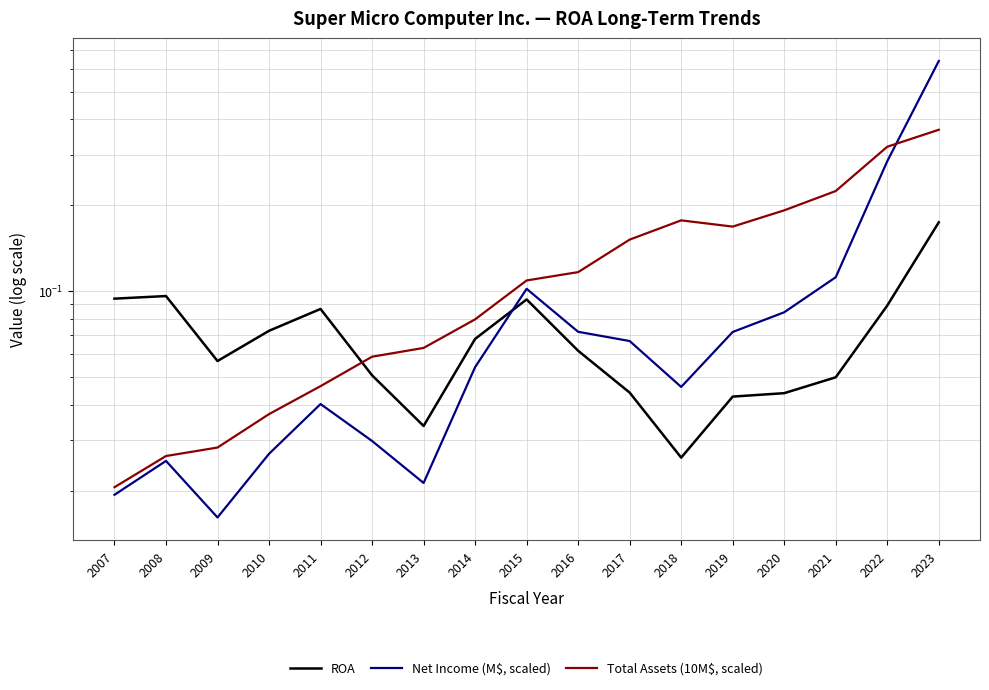

List the series in order of their overall mean, highest first.

Total Assets (10M$, scaled), Net Income (M$, scaled), ROA